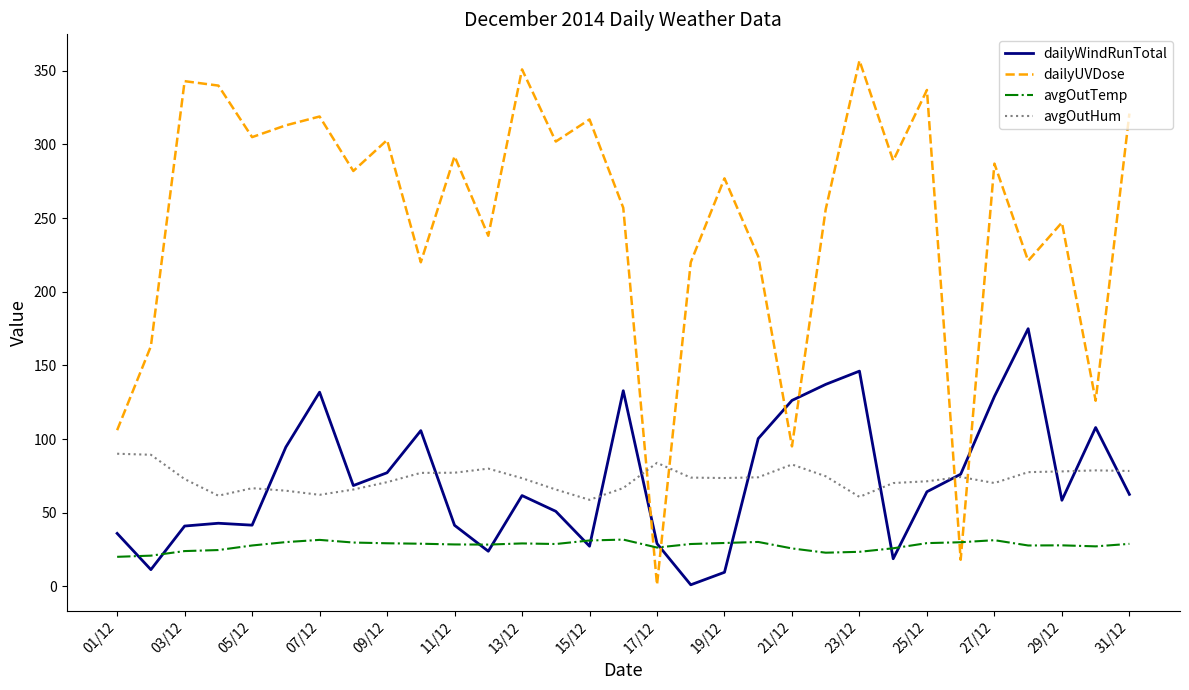

Which series has the largest total across all categories?

dailyUVDose